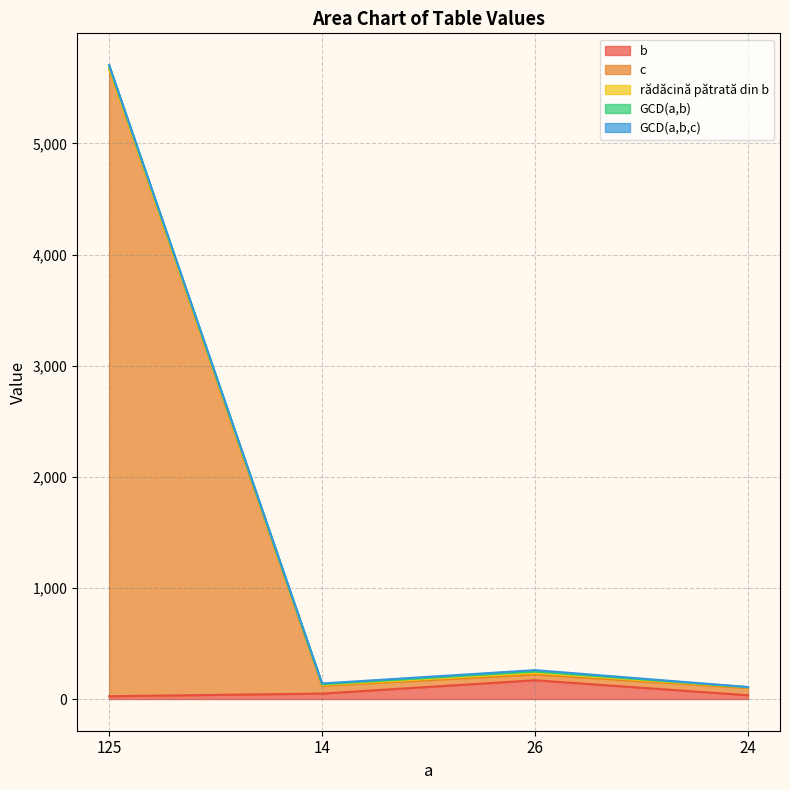

The GCD(a,b,c) series shows 7.0 at 14. True or false?

True